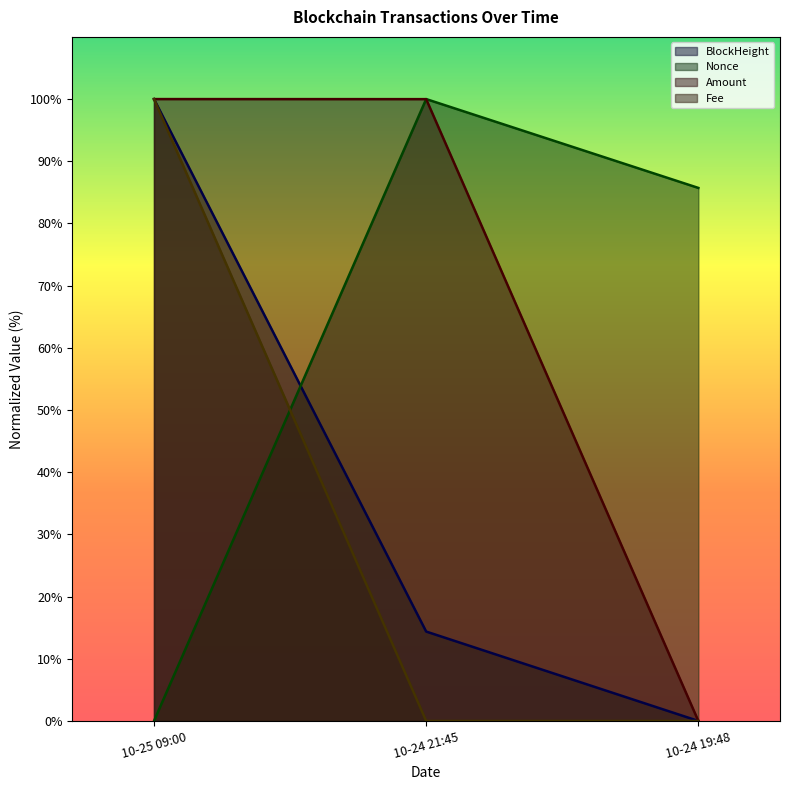

What is the difference between the highest and lowest values at 10-24 19:48?

85.7